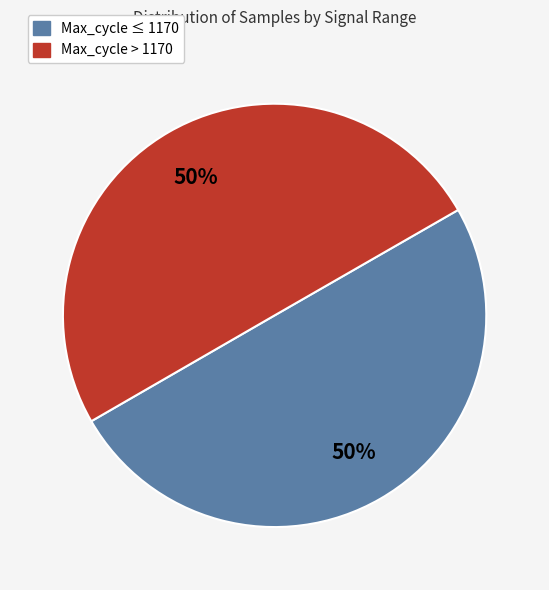

To the nearest percent, what is the average slice percentage?

50%